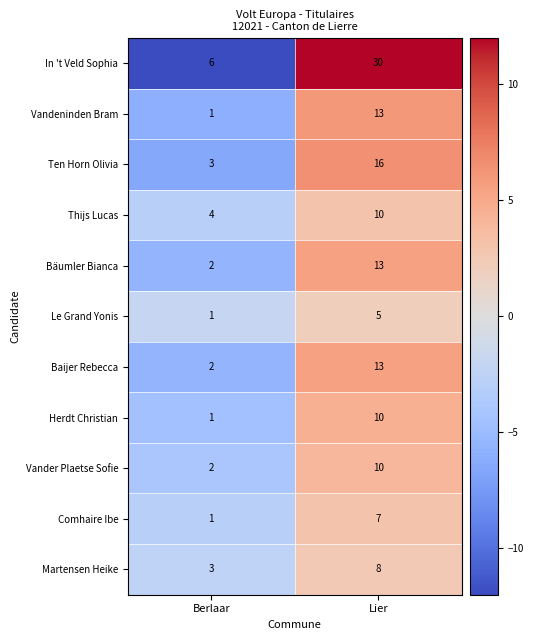

How many data points in Ten Horn Olivia are less than 16?

1